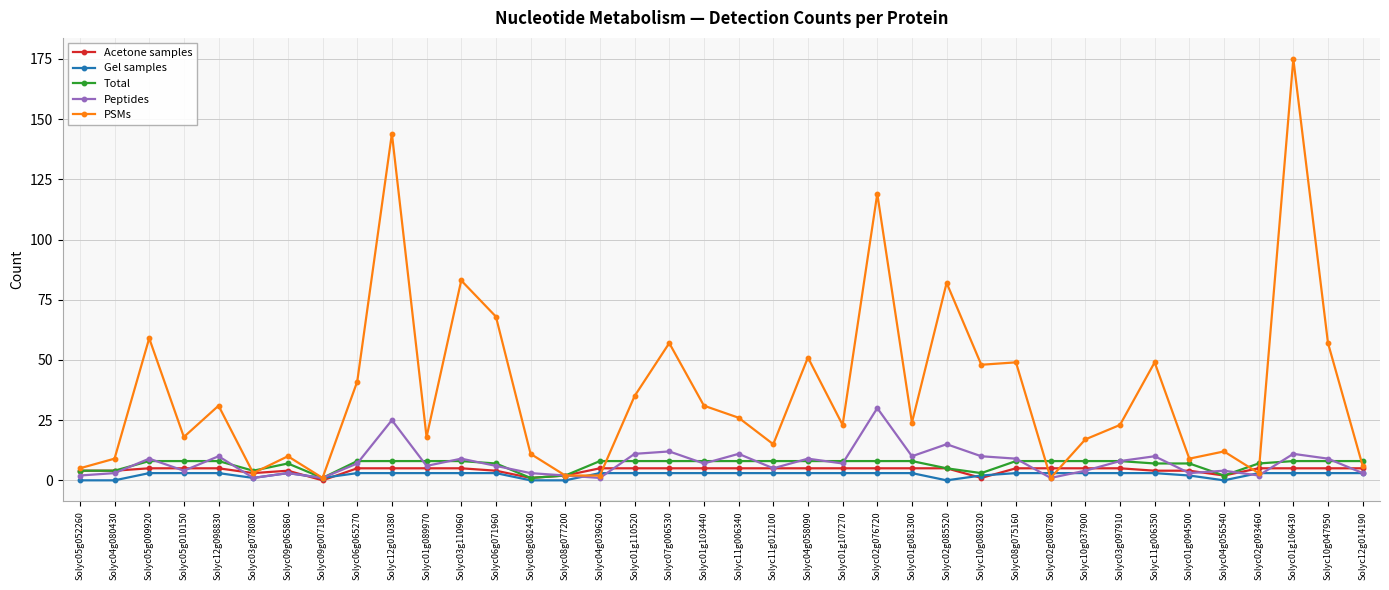

True or false: Gel samples has a value of 3 at Solyc06g071960.

True